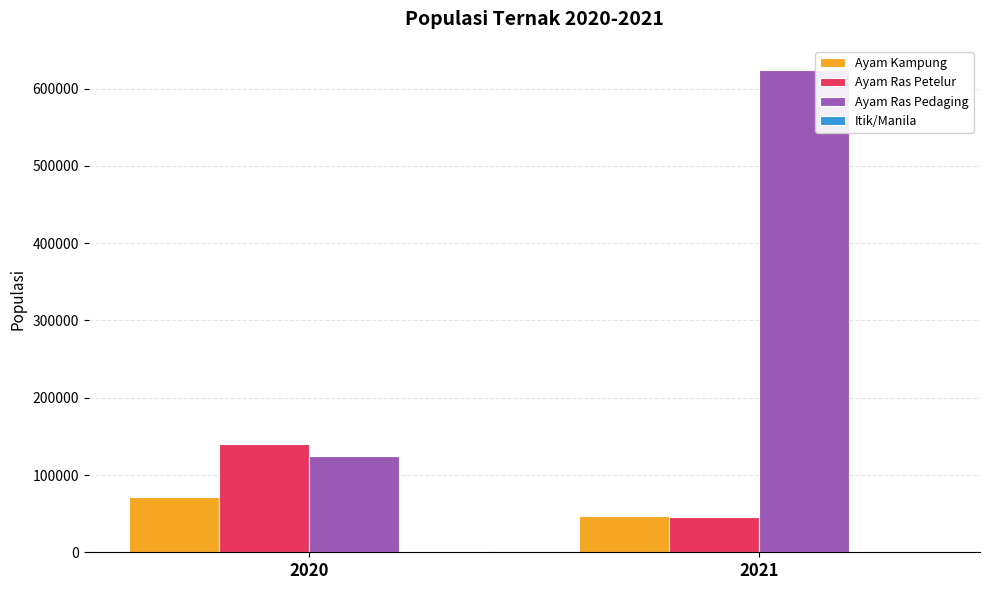

What is the sum of all Ayam Kampung values?

119201